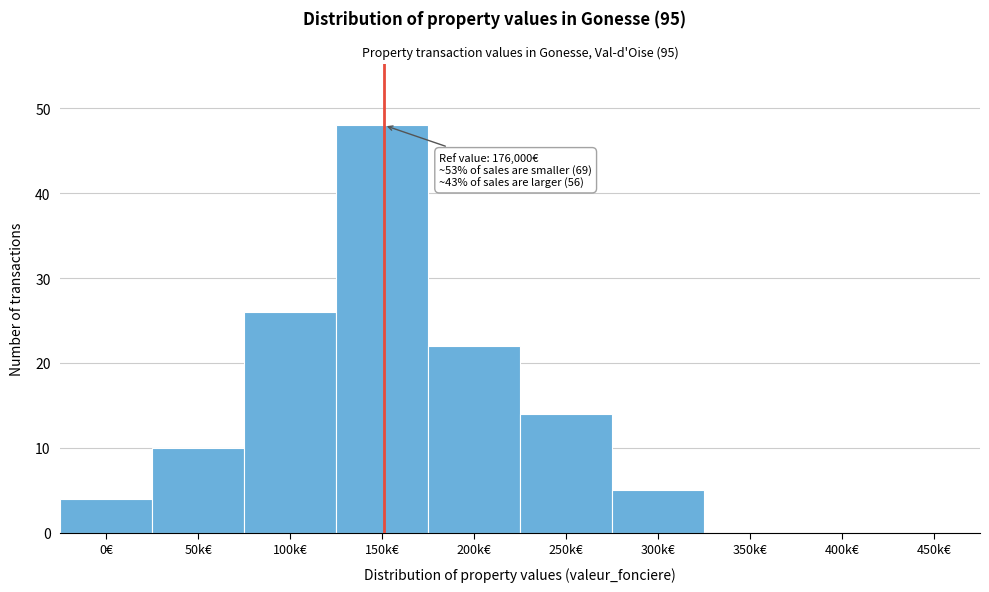

Reading left to right, extract all data points from this chart.

0€=4	50k€=10	100k€=26	150k€=48	200k€=22	250k€=14	300k€=5	350k€=0	400k€=0	450k€=0